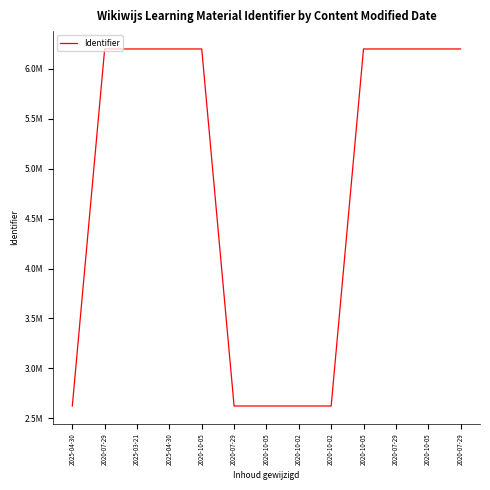

The value at 2020-07-29 is 6200238. True or false?

True